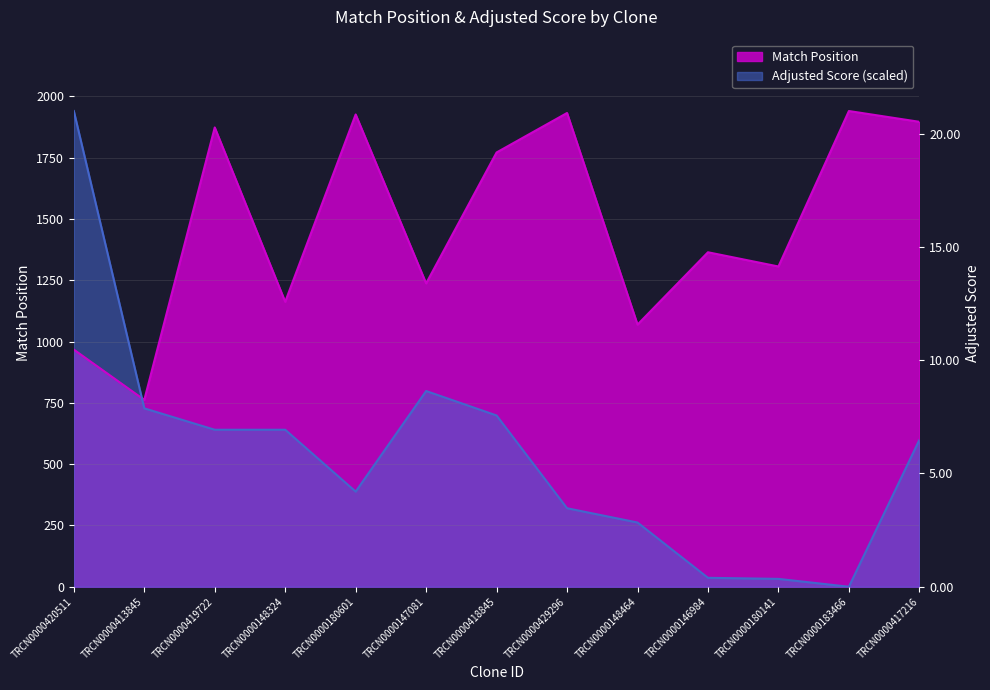

Where does the Match Position series first go above 1364?

TRCN0000419722